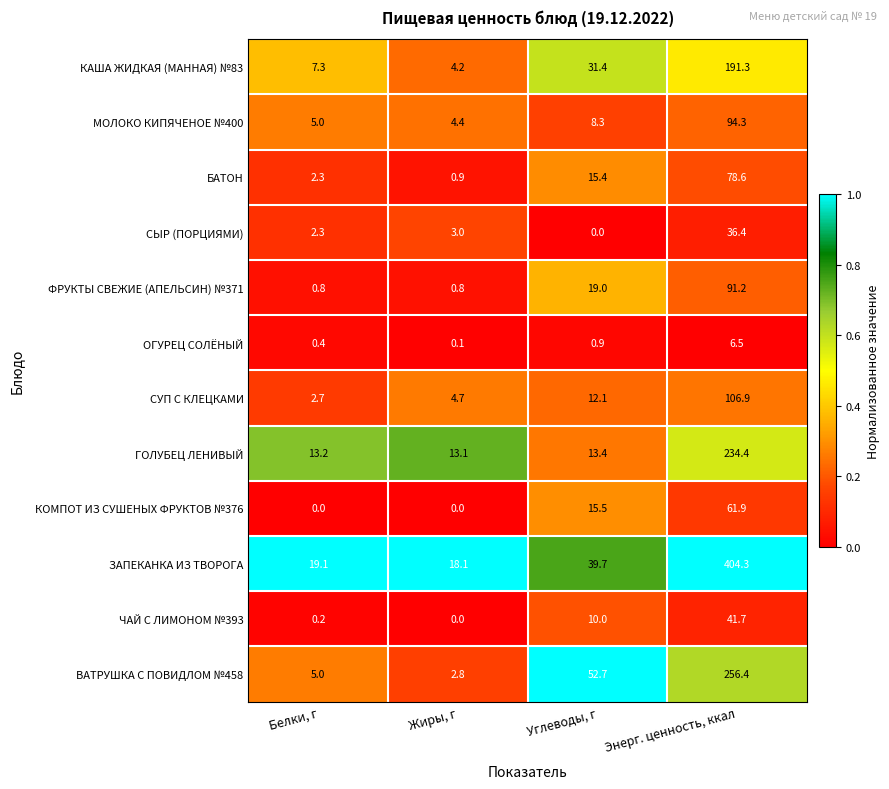

List the labels in order of ЧАЙ С ЛИМОНОМ №393 value, smallest first.

Жиры, г, Белки, г, Углеводы, г, Энерг. ценность, ккал